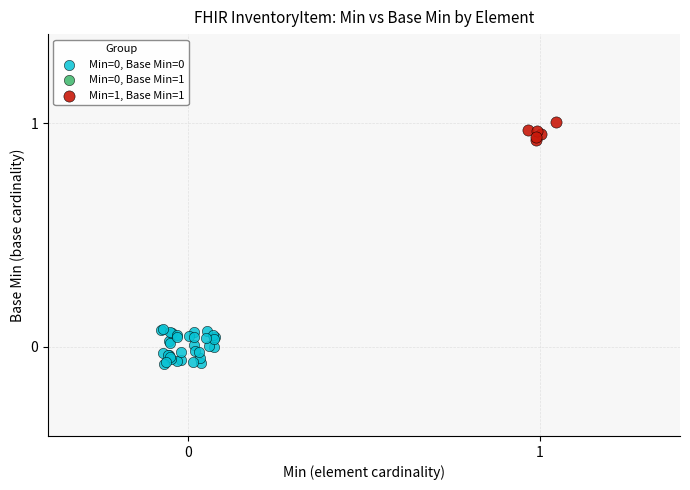

Which series reaches the maximum Y coordinate?

Min=1, Base Min=1